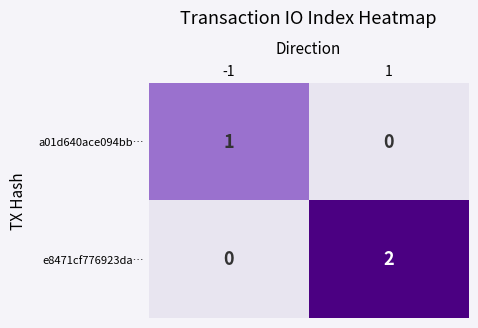

True or false: e8471cf776923da… has a value of 1 at -1.

False